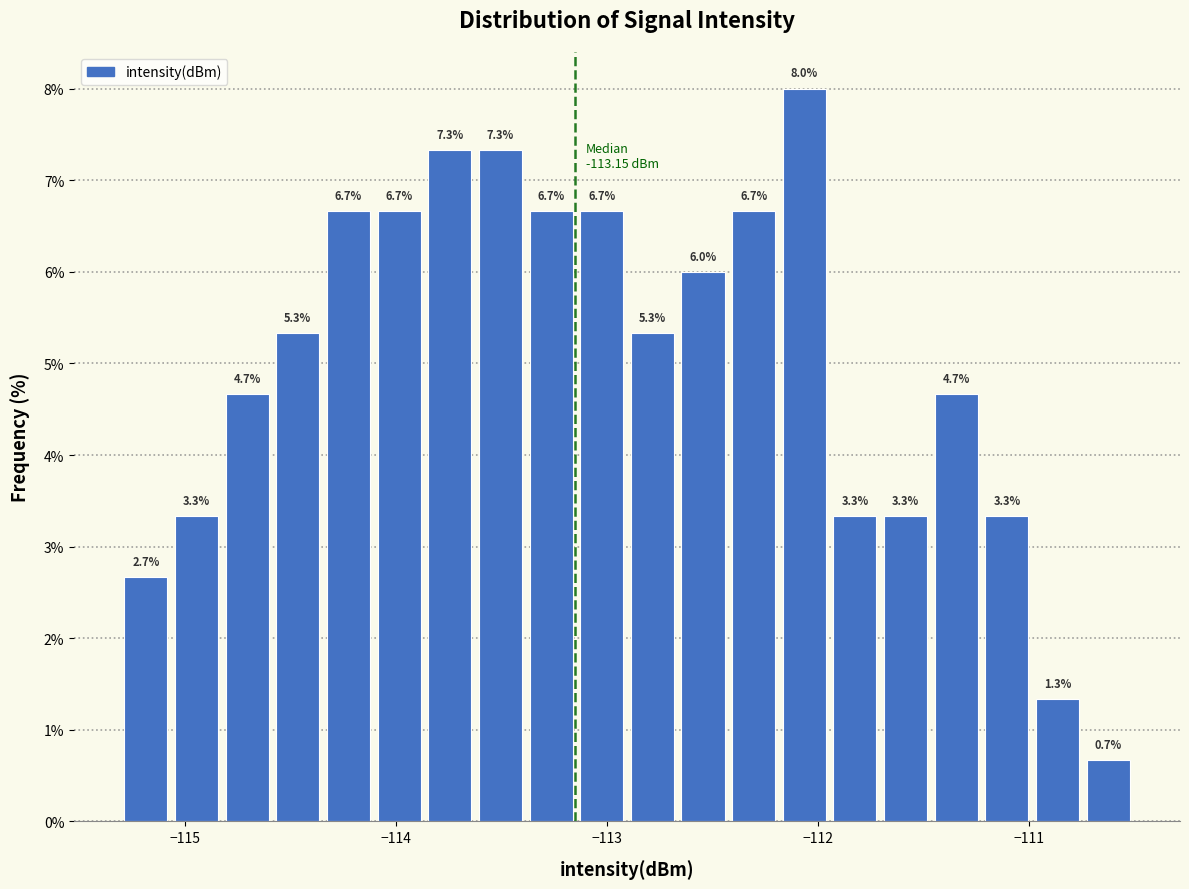

Around what value on the x-axis is the tallest bar? Give the approximate position of its centre, as read against the axis.

-112.1